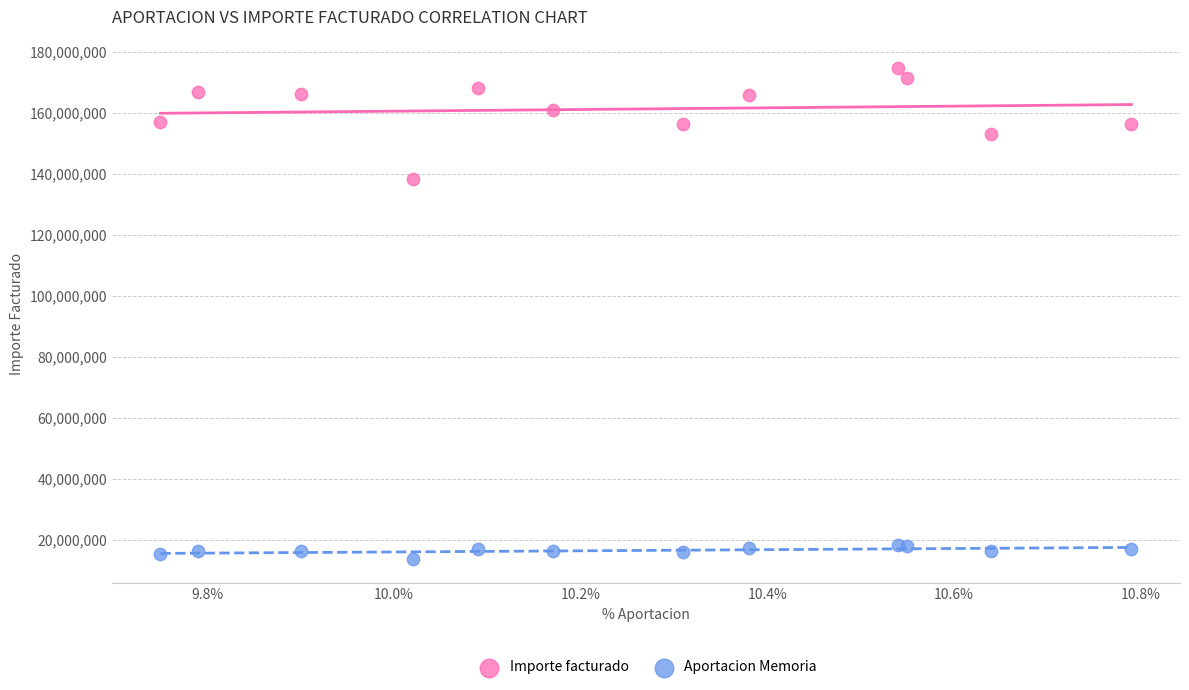

Which series has the largest Y range (max minus min)?

Importe facturado